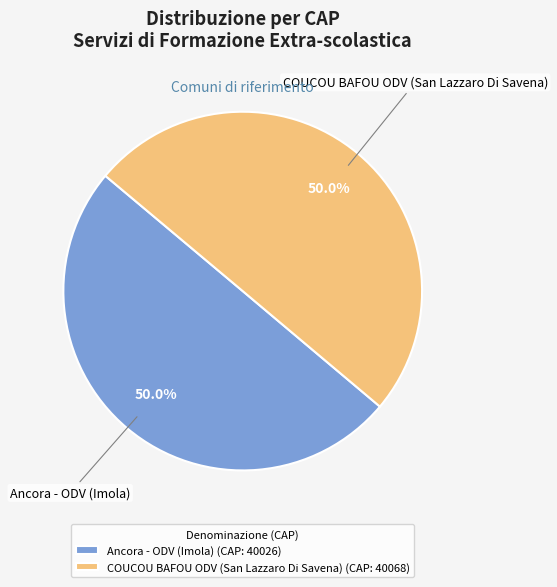

Combined, do Ancora - ODV (Imola) and COUCOU BAFOU ODV (San Lazzaro Di Savena) account for over 50%?

Yes